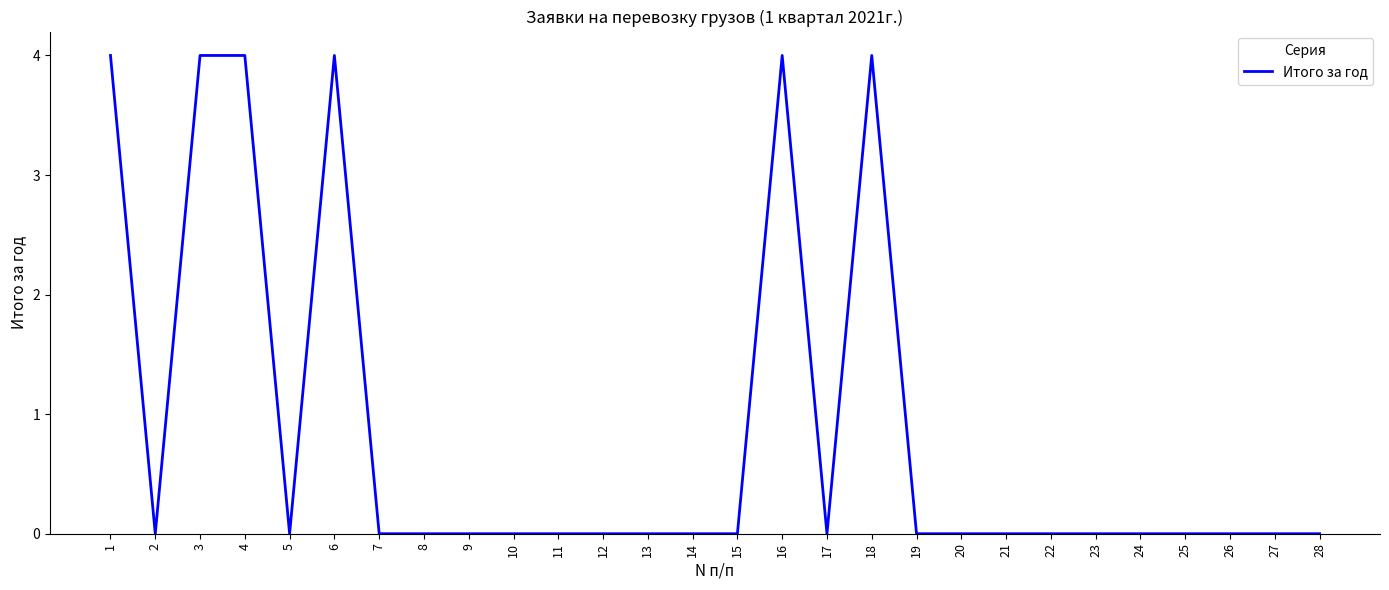

Is it true that the value at 10 is 2?

False